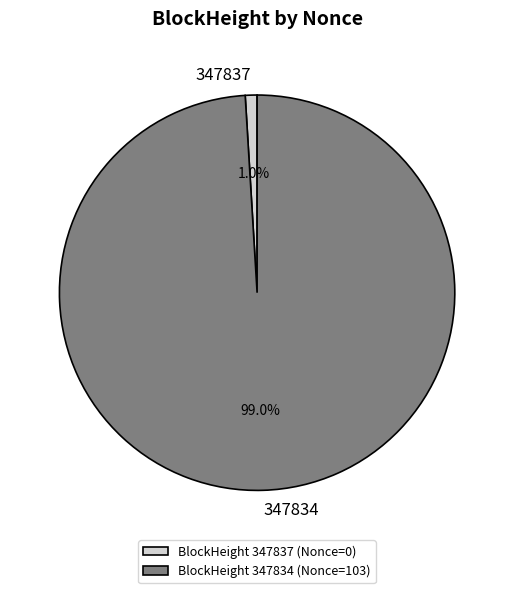

Between BlockHeight 347834 (Nonce=103) and BlockHeight 347837 (Nonce=0), which is larger?

BlockHeight 347834 (Nonce=103)